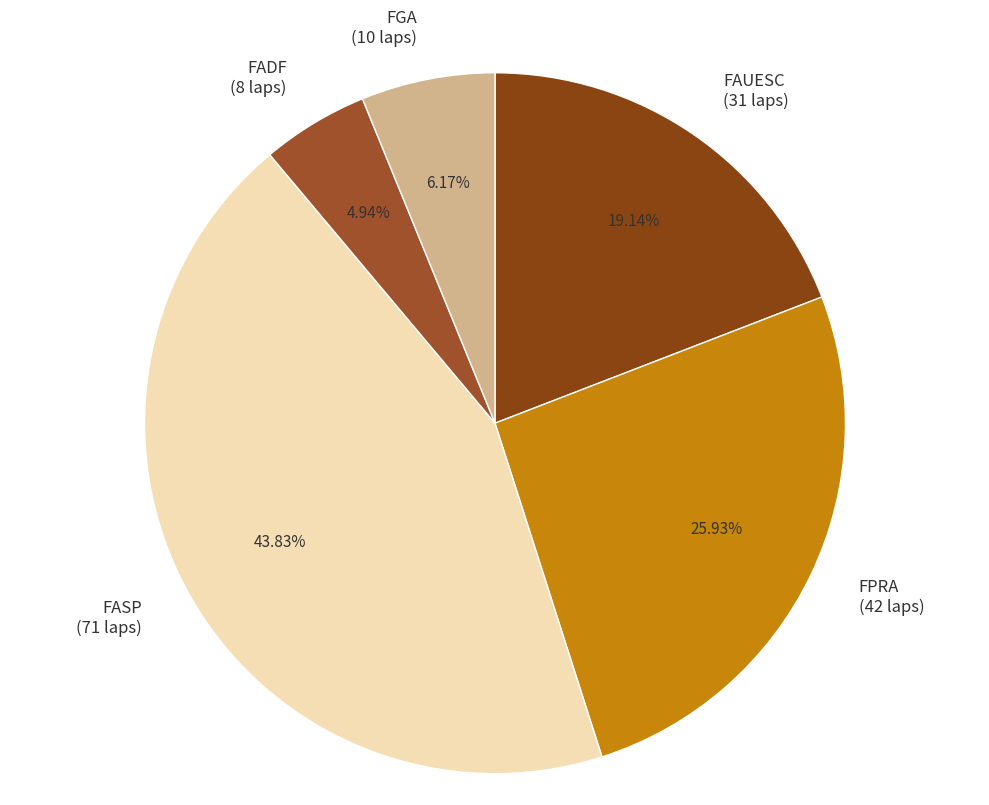

What percentage is the FAUESC slice, to the nearest percent?

19%